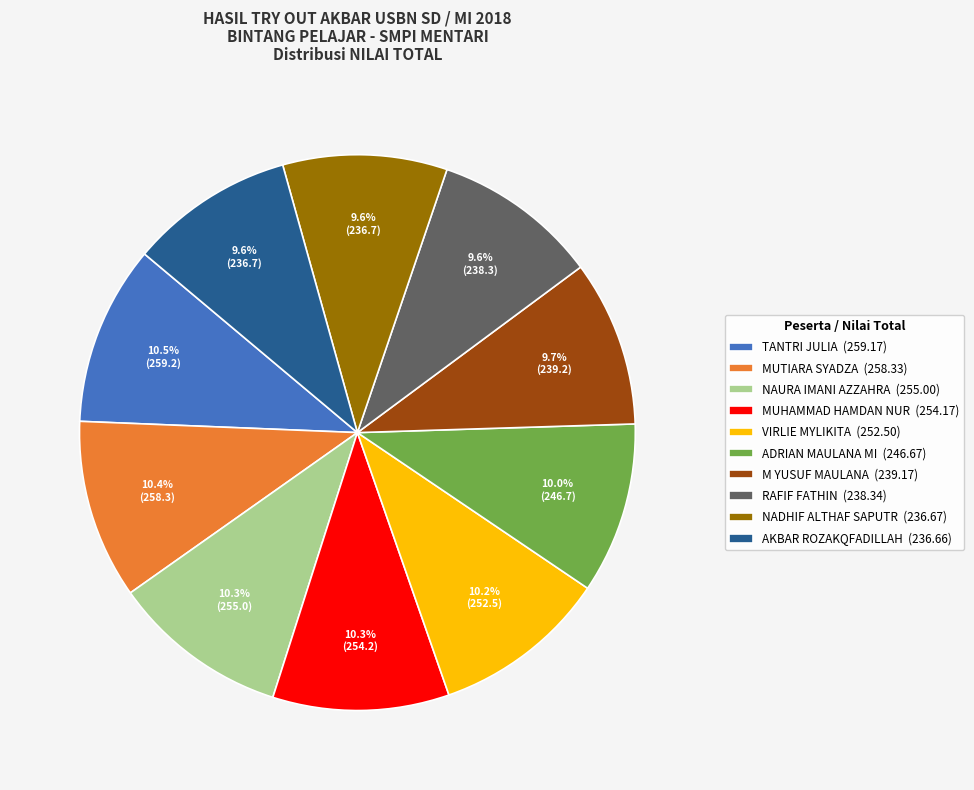

Approximately how many times larger is the value at ADRIAN MAULANA MI (246.67) compared to NAURA IMANI AZZAHRA (255.00)?

1.0